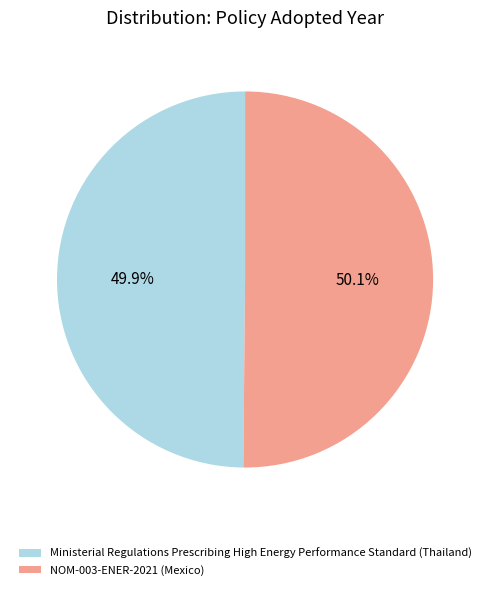

How much of the chart is everything except NOM-003-ENER-2021 (Mexico)?

49.9%